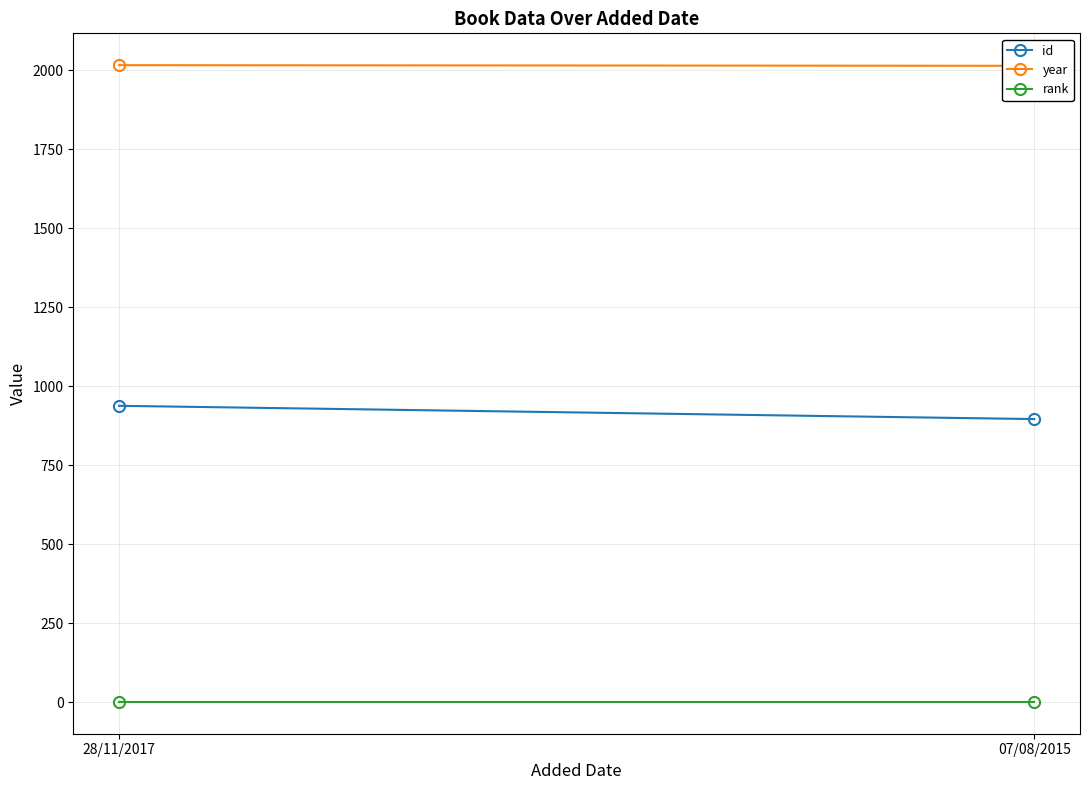

Rank the categories by year value from lowest to highest.

07/08/2015, 28/11/2017